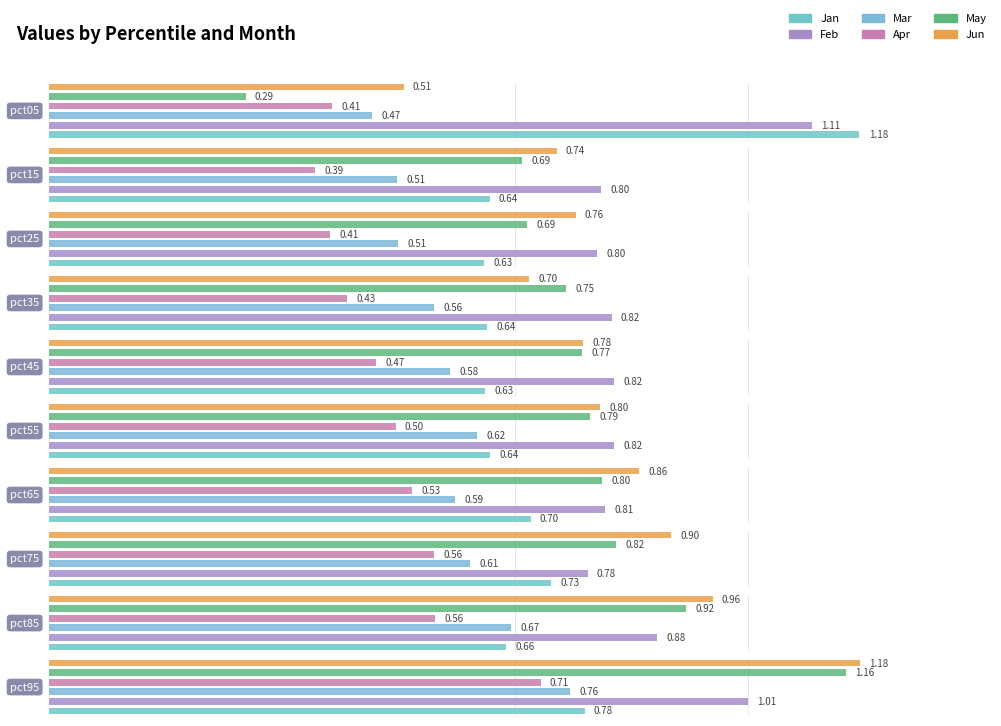

Reading left to right, transcribe all the data shown in this chart.

Jan: pct05=1.2	pct15=0.6	pct25=0.6	pct35=0.6	pct45=0.6	pct55=0.6	pct65=0.7	pct75=0.7	pct85=0.7	pct95=0.8
Feb: pct05=1.1	pct15=0.8	pct25=0.8	pct35=0.8	pct45=0.8	pct55=0.8	pct65=0.8	pct75=0.8	pct85=0.9	pct95=1.0
Mar: pct05=0.5	pct15=0.5	pct25=0.5	pct35=0.6	pct45=0.6	pct55=0.6	pct65=0.6	pct75=0.6	pct85=0.7	pct95=0.8
Apr: pct05=0.4	pct15=0.4	pct25=0.4	pct35=0.4	pct45=0.5	pct55=0.5	pct65=0.5	pct75=0.6	pct85=0.6	pct95=0.7
May: pct05=0.3	pct15=0.7	pct25=0.7	pct35=0.8	pct45=0.8	pct55=0.8	pct65=0.8	pct75=0.8	pct85=0.9	pct95=1.2
Jun: pct05=0.5	pct15=0.7	pct25=0.8	pct35=0.7	pct45=0.8	pct55=0.8	pct65=0.9	pct75=0.9	pct85=1.0	pct95=1.2